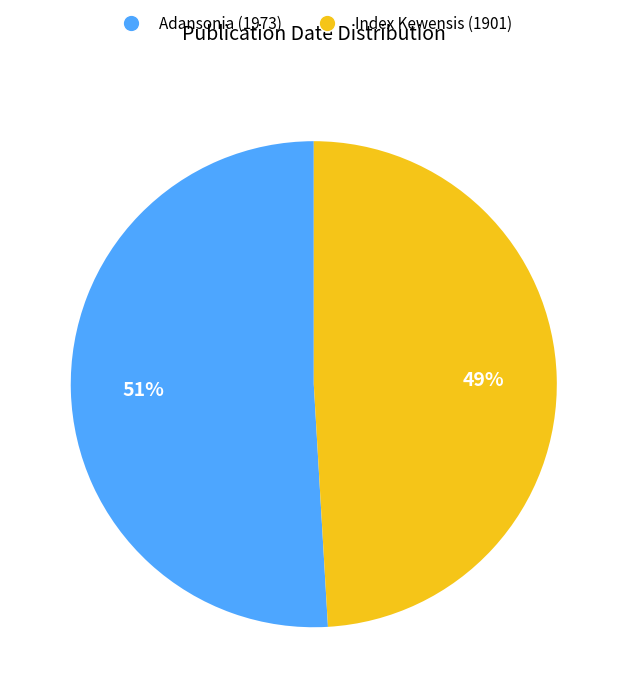

The Index Kewensis (1901) slice represents 55% of the pie. True or false?

False